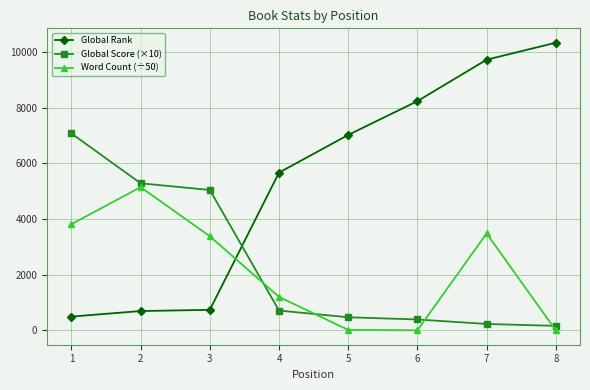

What is the lowest value of the Global Rank series?

494.0